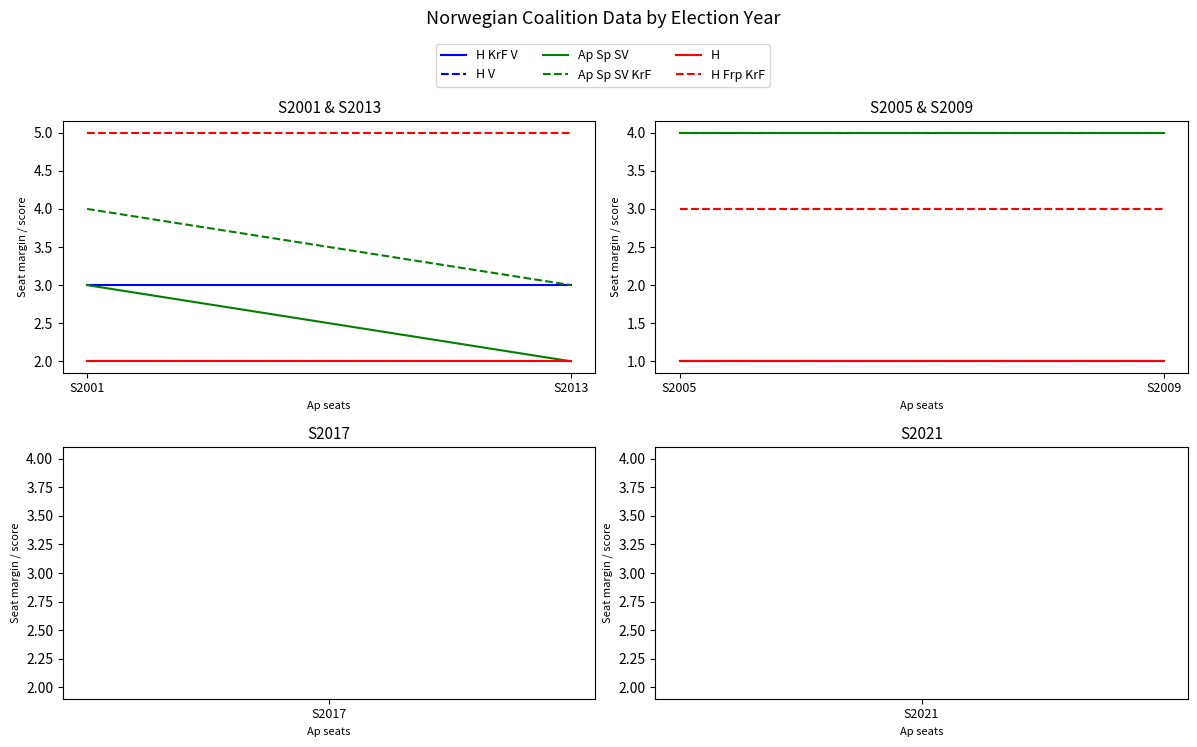

What is the sum of the H V values at S2005 and S2009?

2